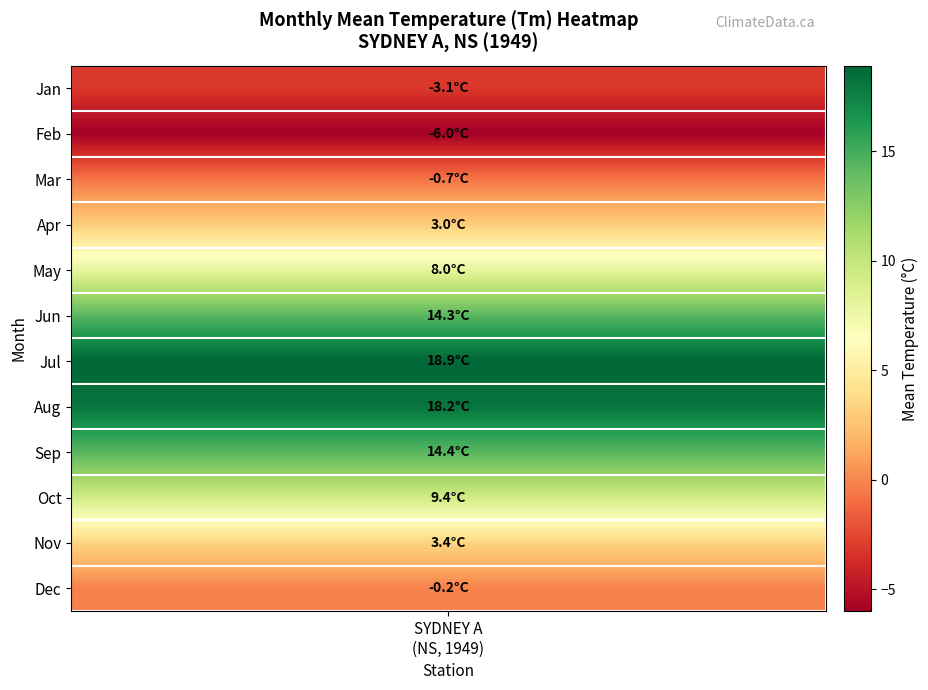

What is the difference between the second highest and minimum values?

24.2